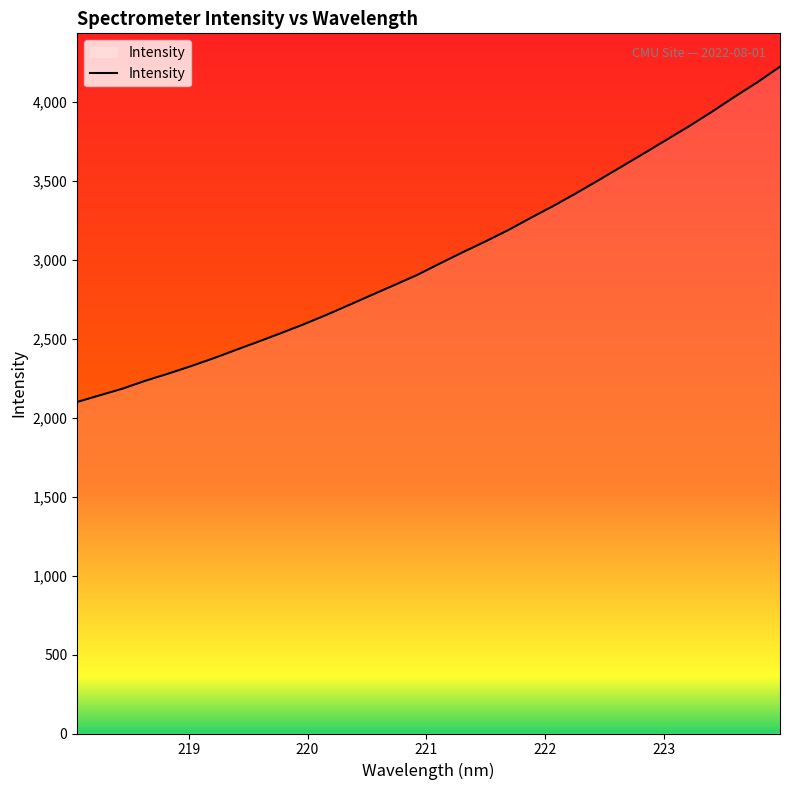

What is the smallest value displayed?

2098.6